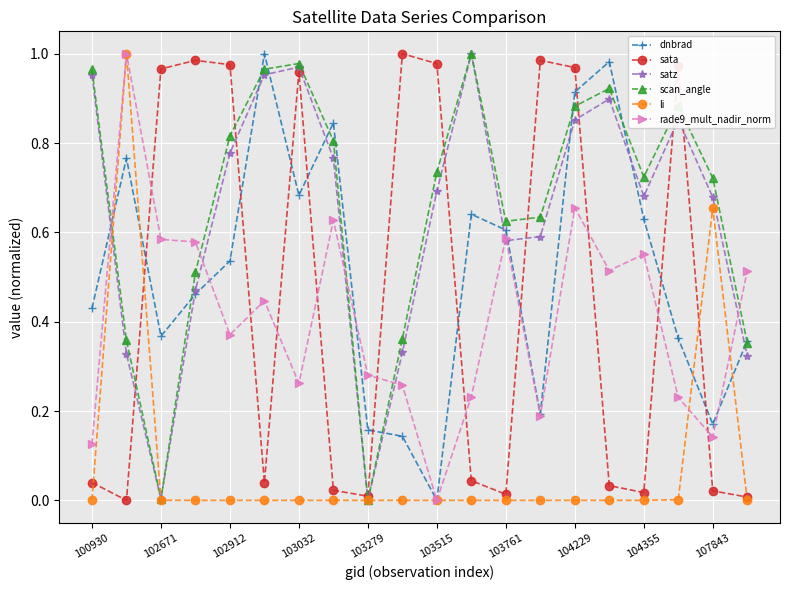

Does the chart have visible grid lines?

Yes